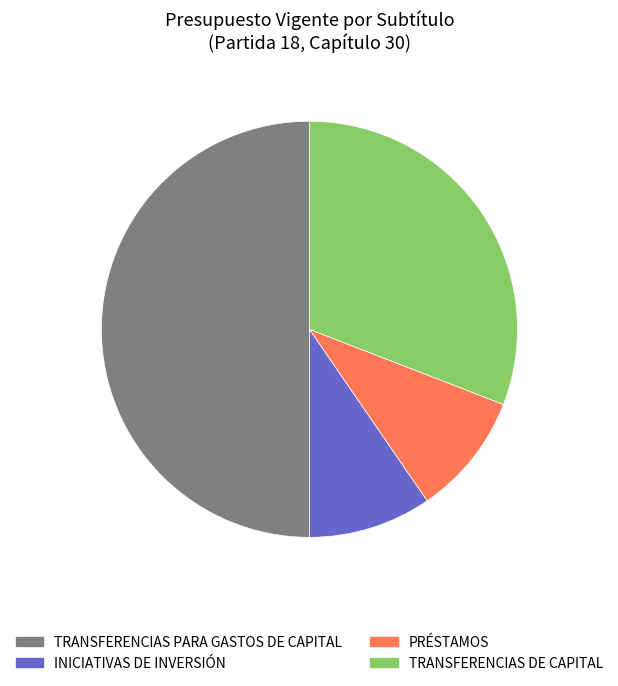

True or false: INICIATIVAS DE INVERSIÓN accounts for 10% of the total.

True